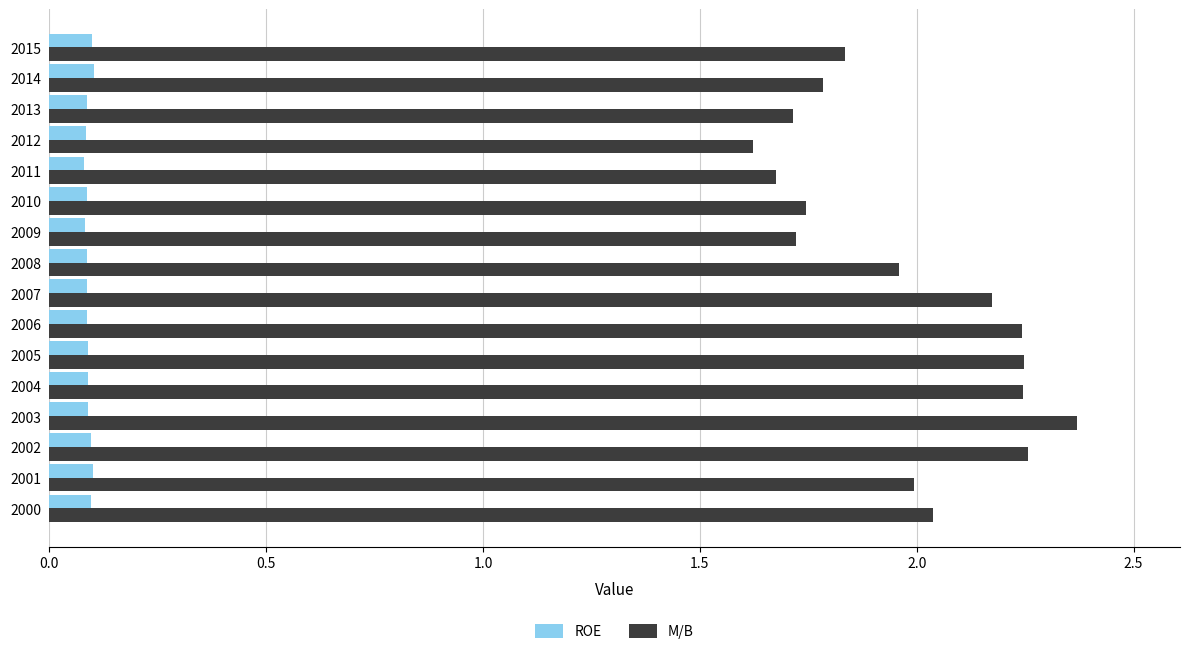

List the series in order of their overall mean, highest first.

M/B, ROE